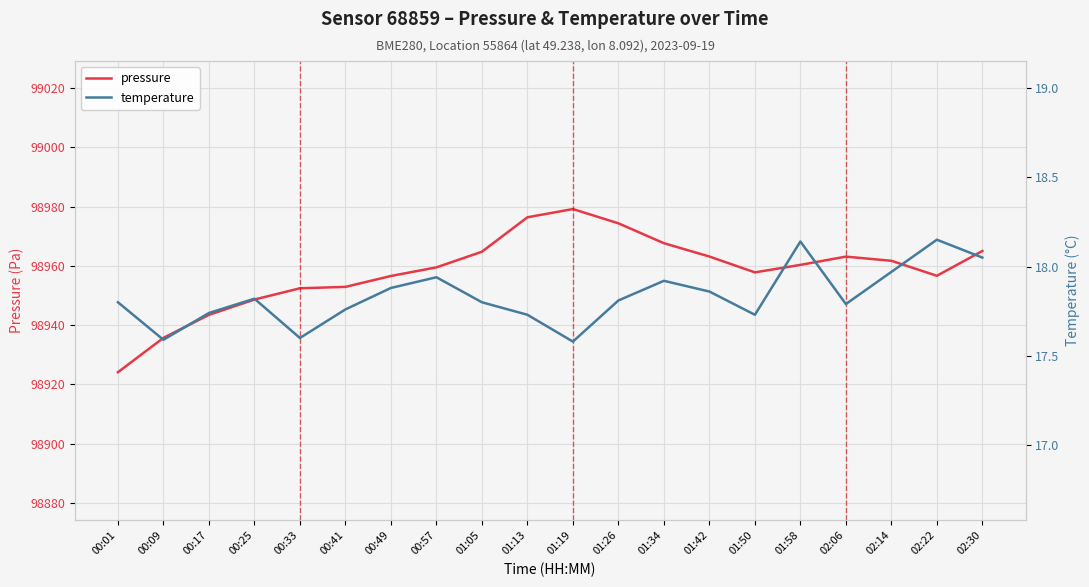

Is the value of pressure at 01:50 greater than the value of temperature at 00:17?

Yes